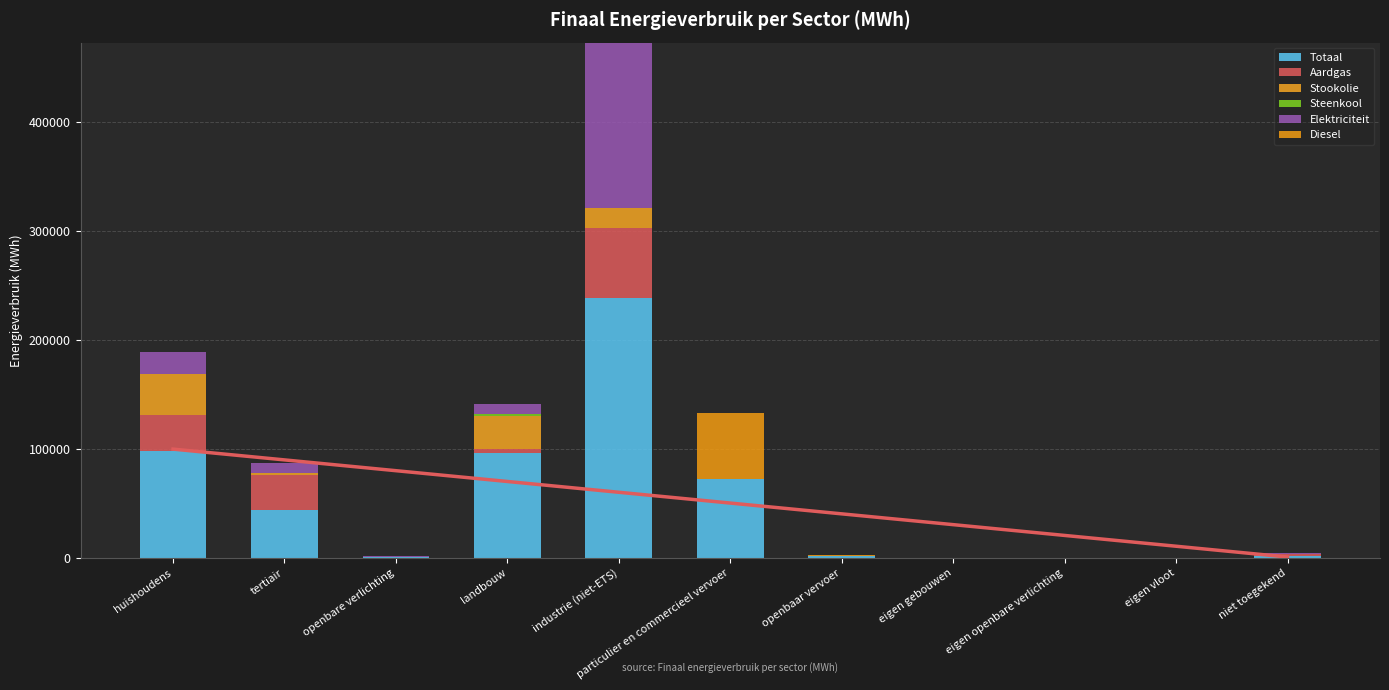

The value of Elektriciteit at openbaar vervoer is 6.2. True or false?

True